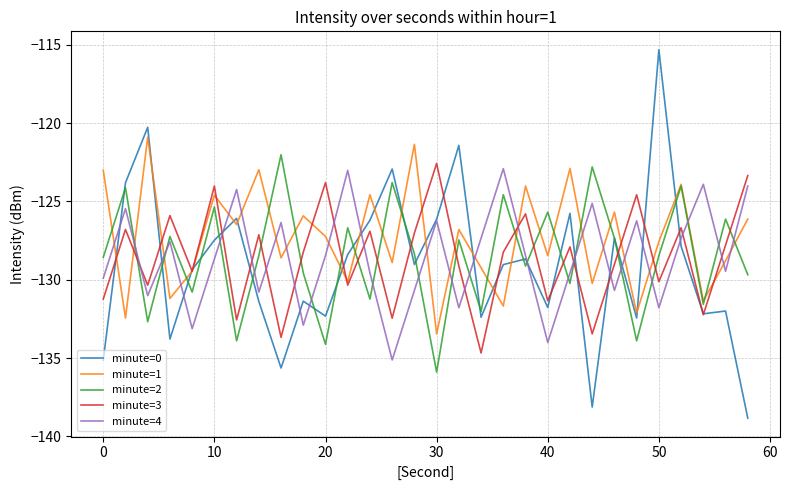

What is the highest value of the minute=0 series?

-115.3